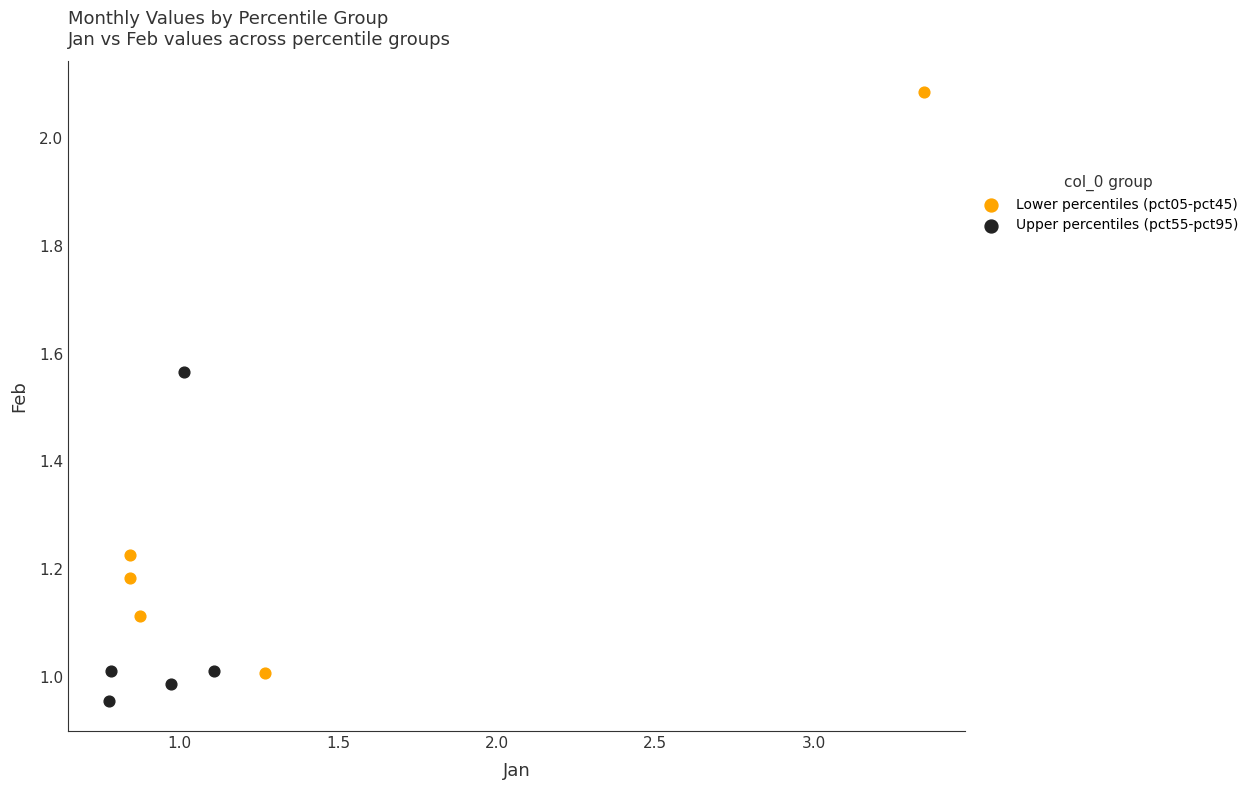

Which series contains the lowest Y value?

Upper percentiles (pct55-pct95)